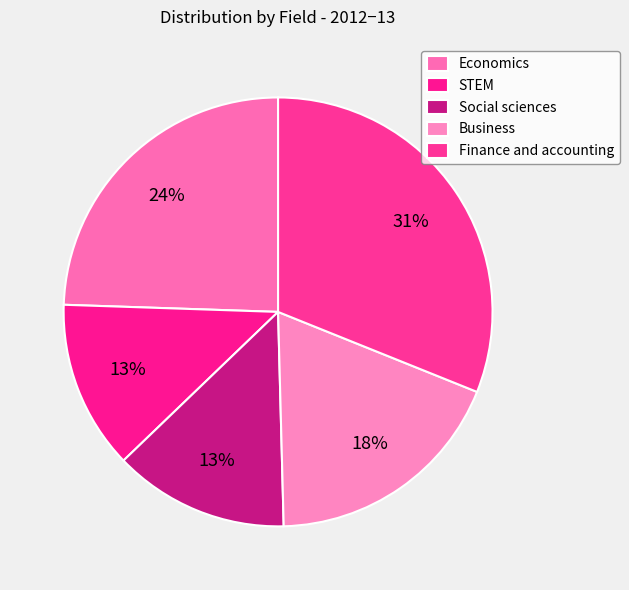

To the nearest percent, what is the average slice percentage?

20%